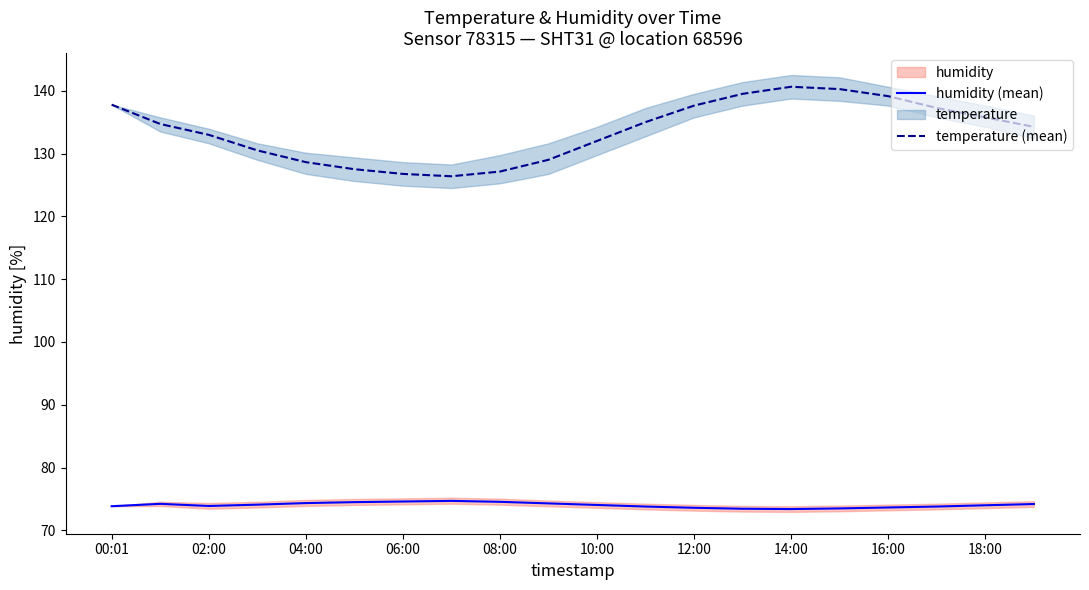

True or false: humidity (mean) and temperature (mean) cross at least once.

False